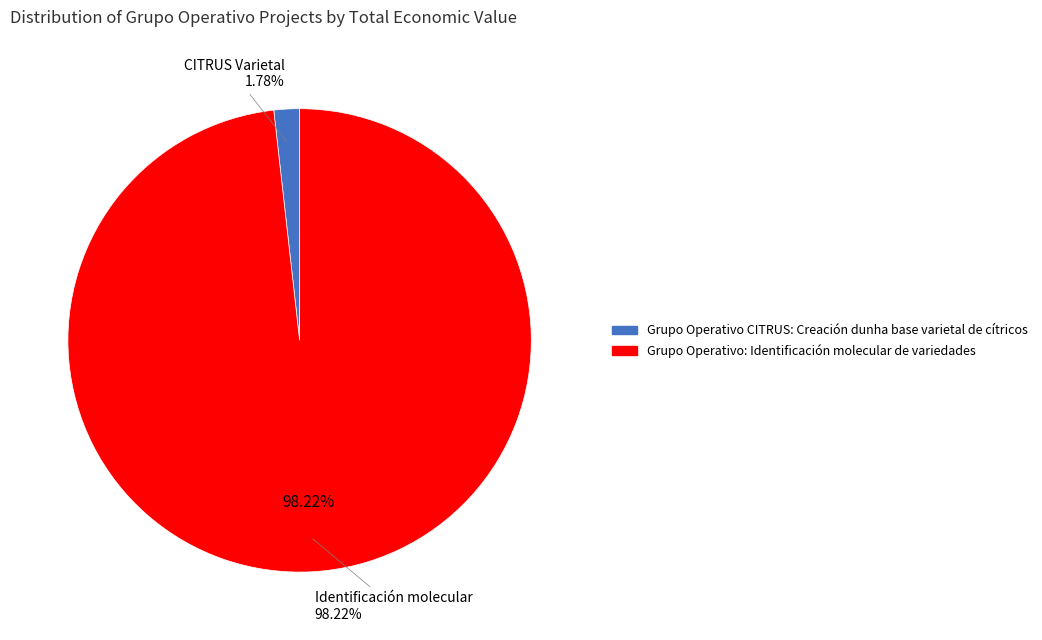

To the nearest percent, what is the combined percentage of Grupo Operativo: Identificación molecular de variedades and Grupo Operativo CITRUS: Creación dunha base varietal de cítricos?

100%